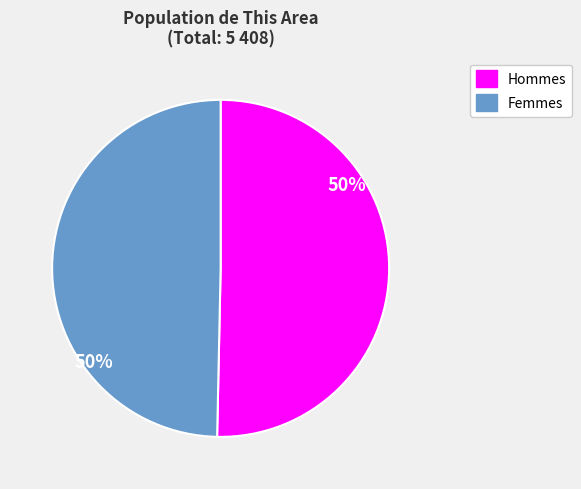

To the nearest percent, what is the average slice percentage?

50%